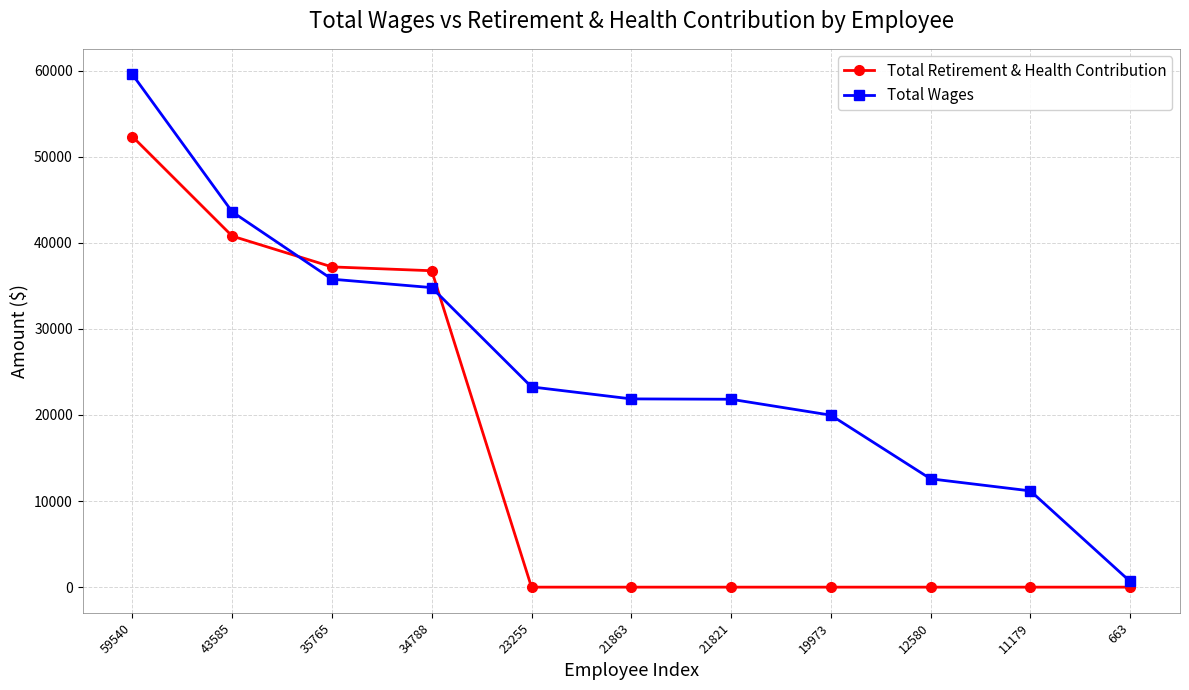

What is the difference between the maximum and minimum values in the Total Wages series?

58877